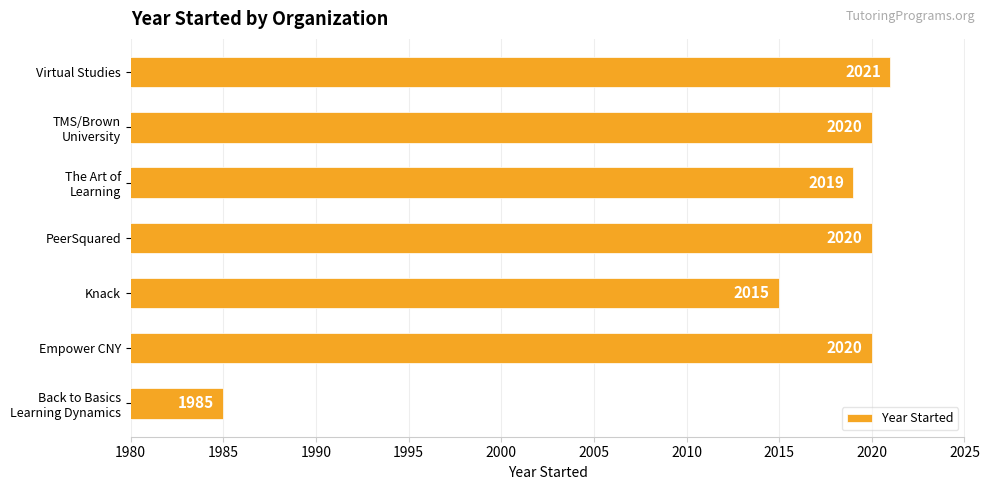

What is the change in value from Empower CNY to Knack?

-5